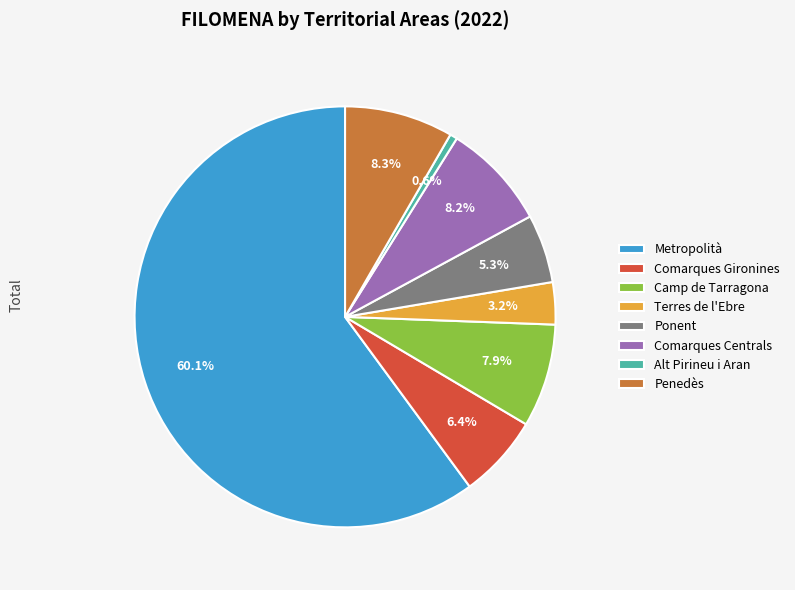

What percentage is the Comarques Centrals slice, to the nearest percent?

8%